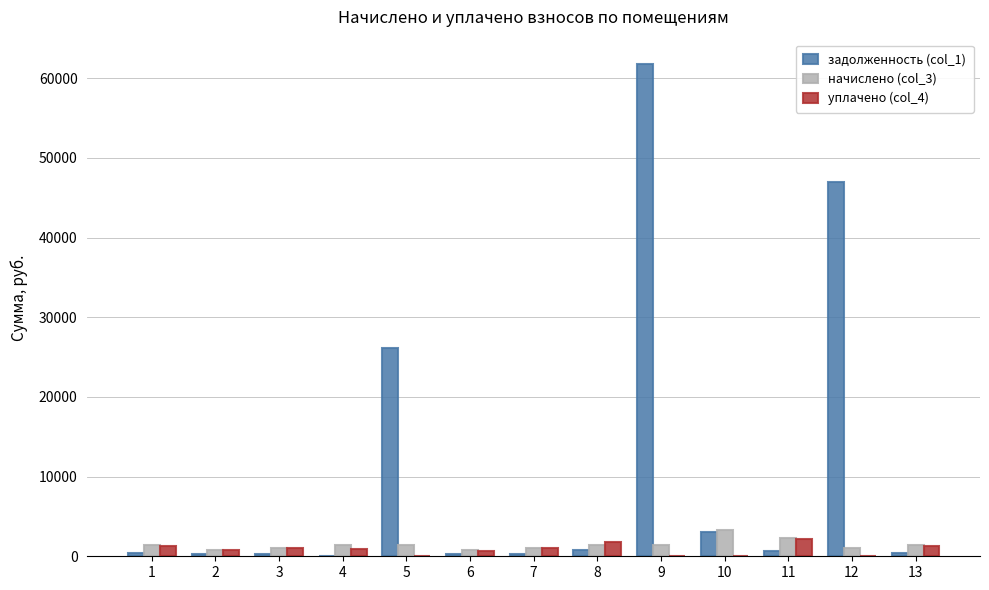

What value does the уплачено (col_4) series have at 13?

1323.1